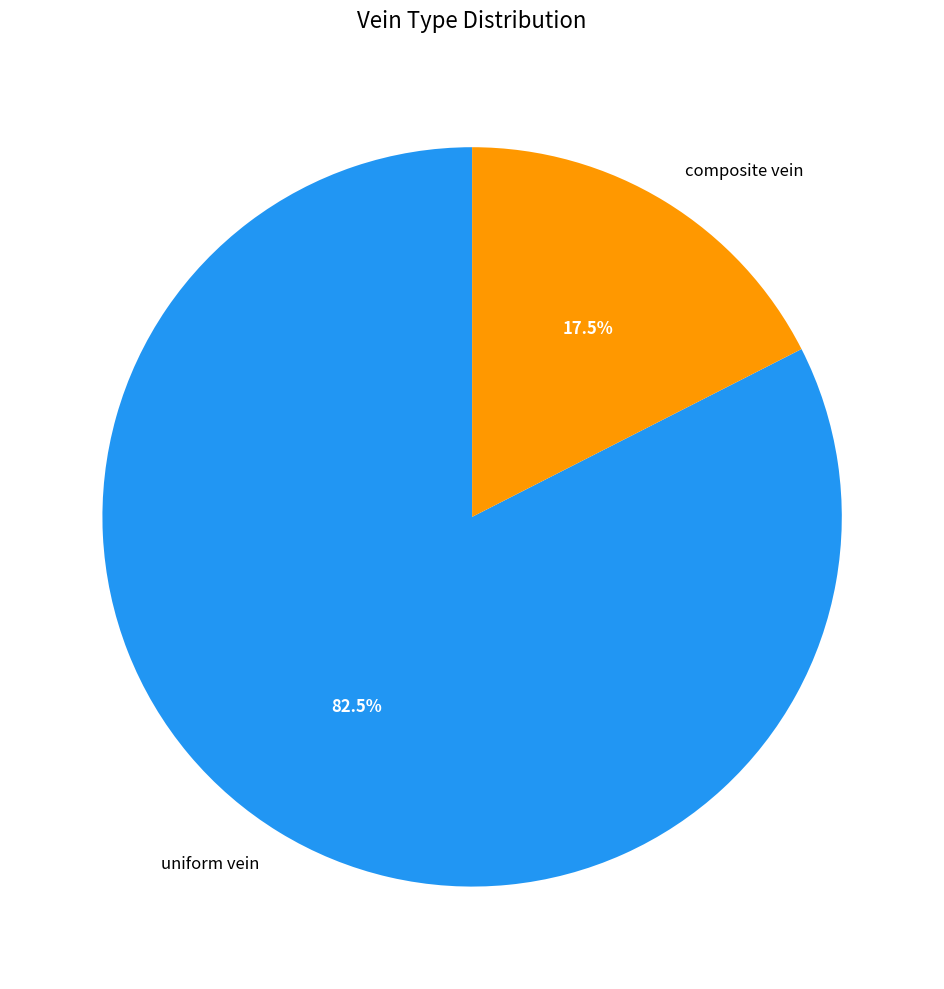

What is the majority slice?

uniform vein